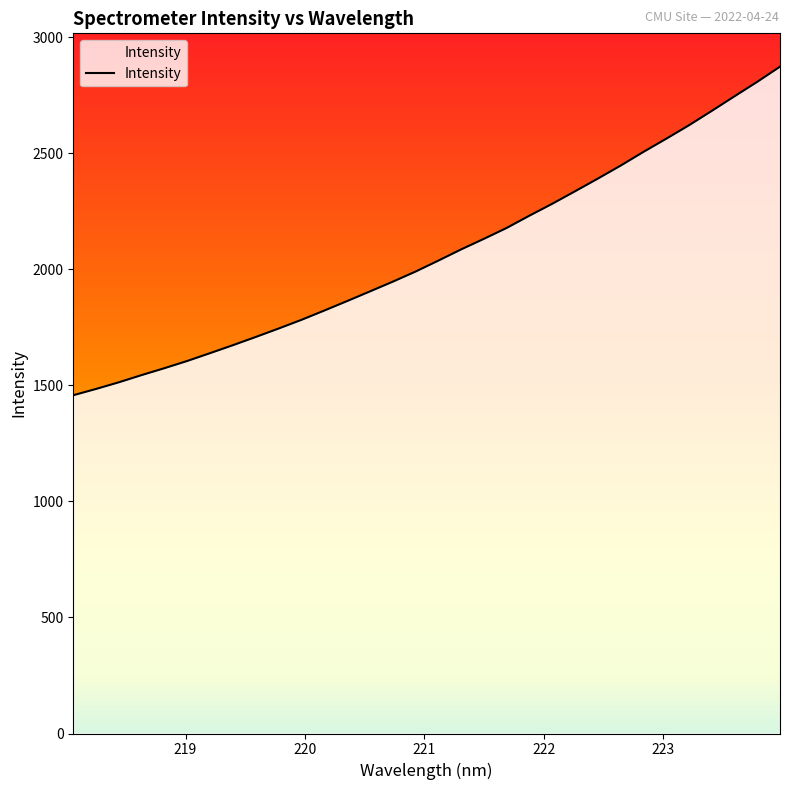

What is the maximum value shown in the chart?

2872.3